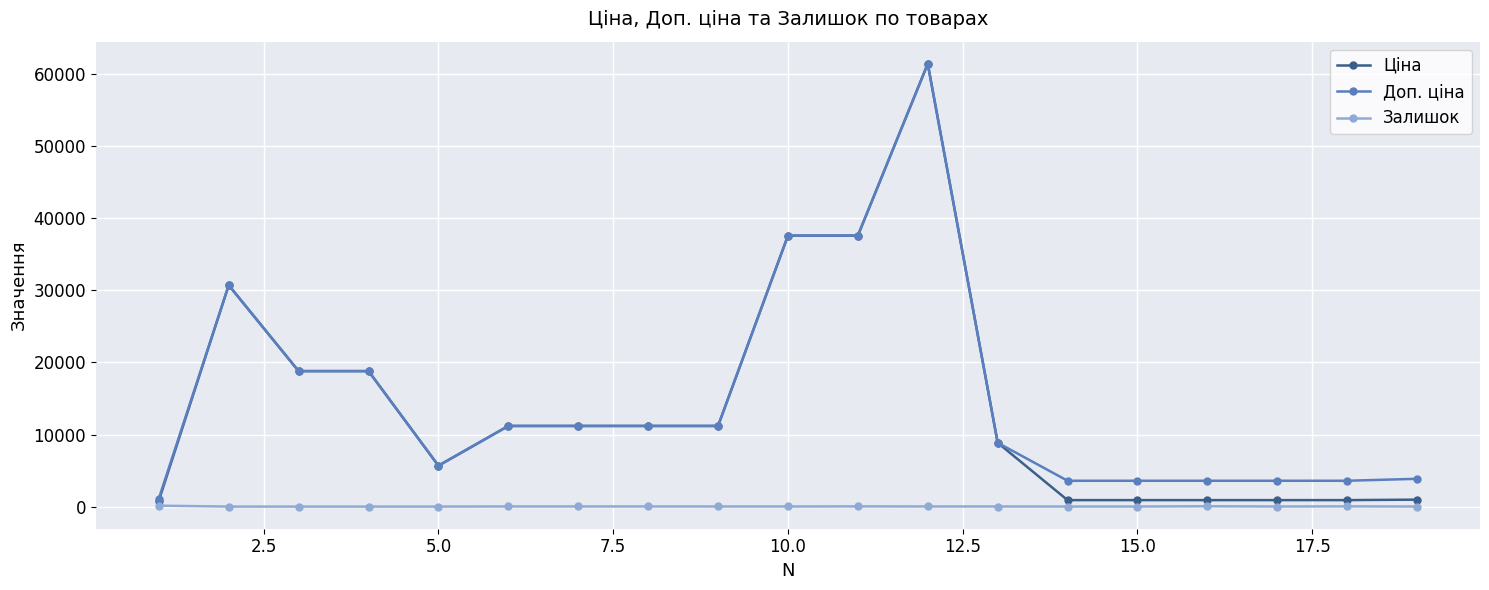

What is the maximum value shown in the chart?

61434.3